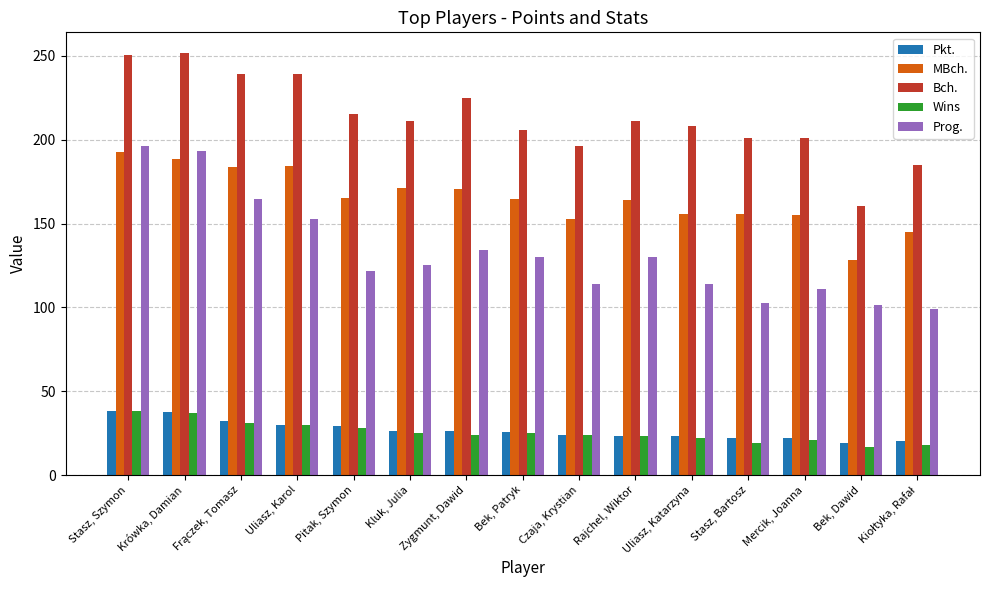

What is the label of the 12th bar from the left?

Stasz, Bartosz